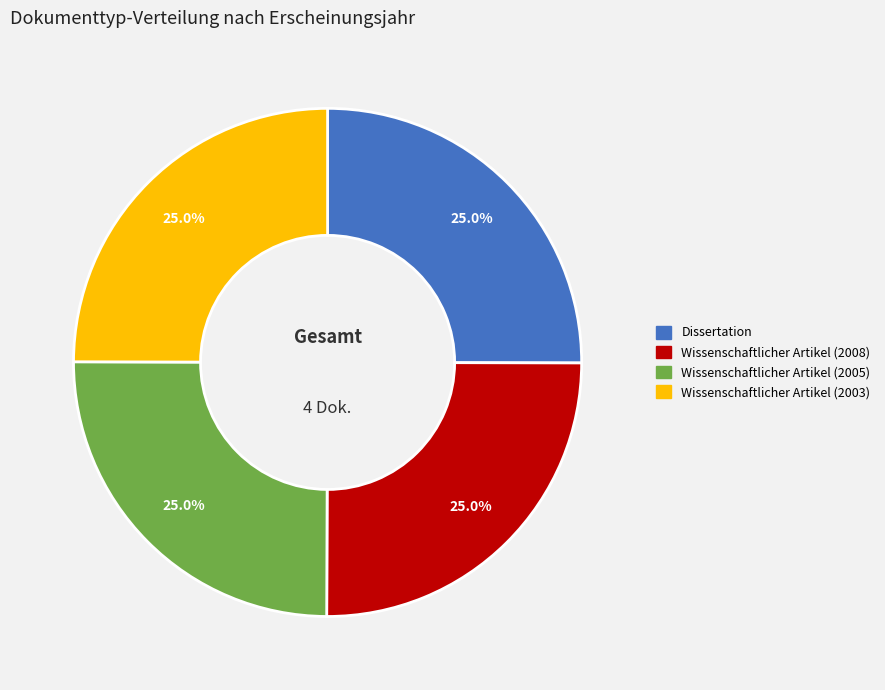

Approximately how many times larger is the value at Wissenschaftlicher Artikel (2005) compared to Wissenschaftlicher Artikel (2003)?

1.0